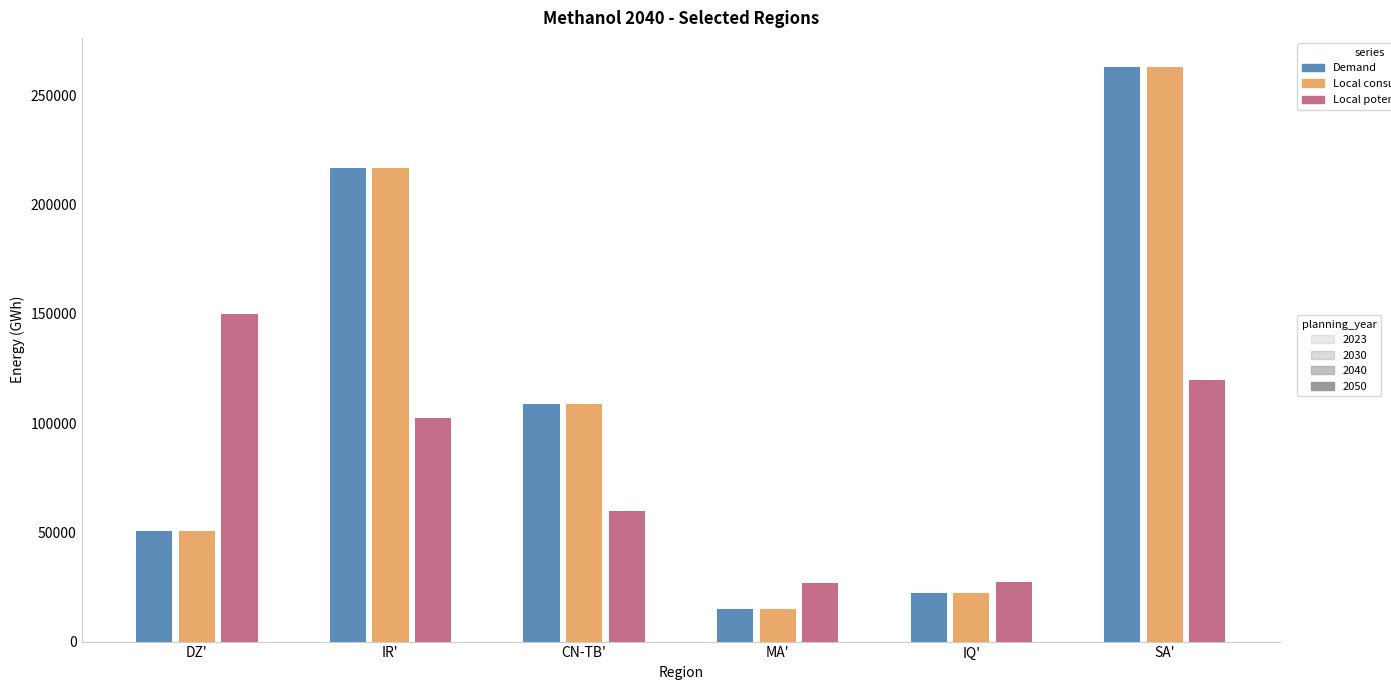

What is the lowest value of the Local consumption series?

14831.0